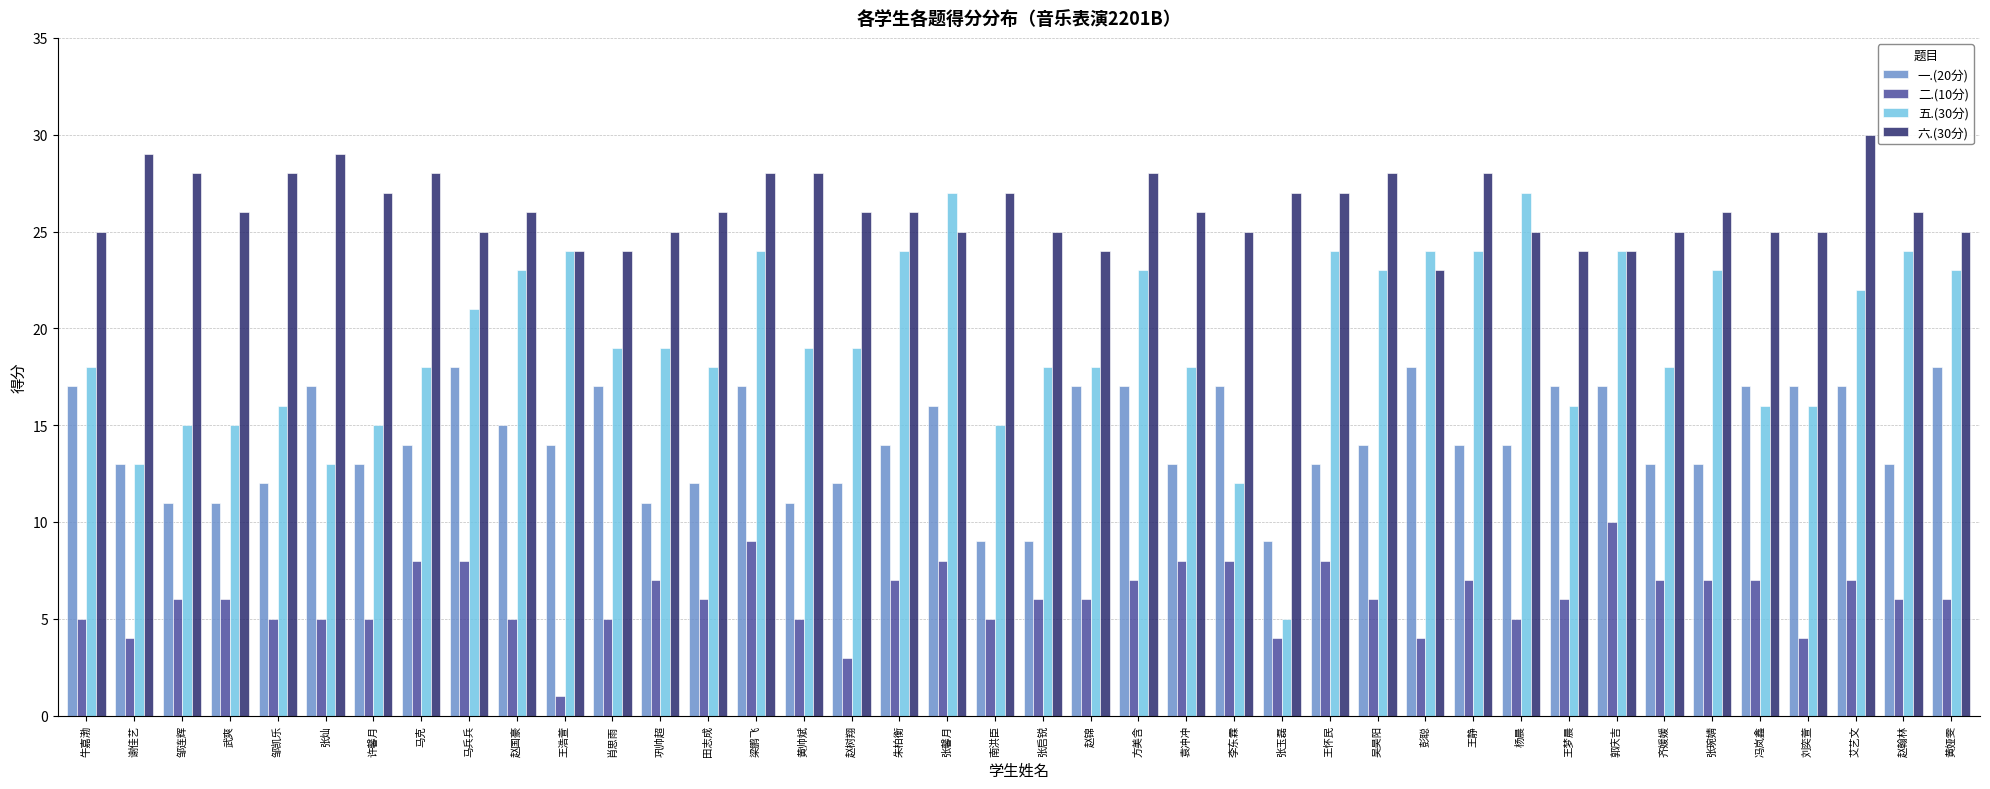

How many data points does each series have?

40